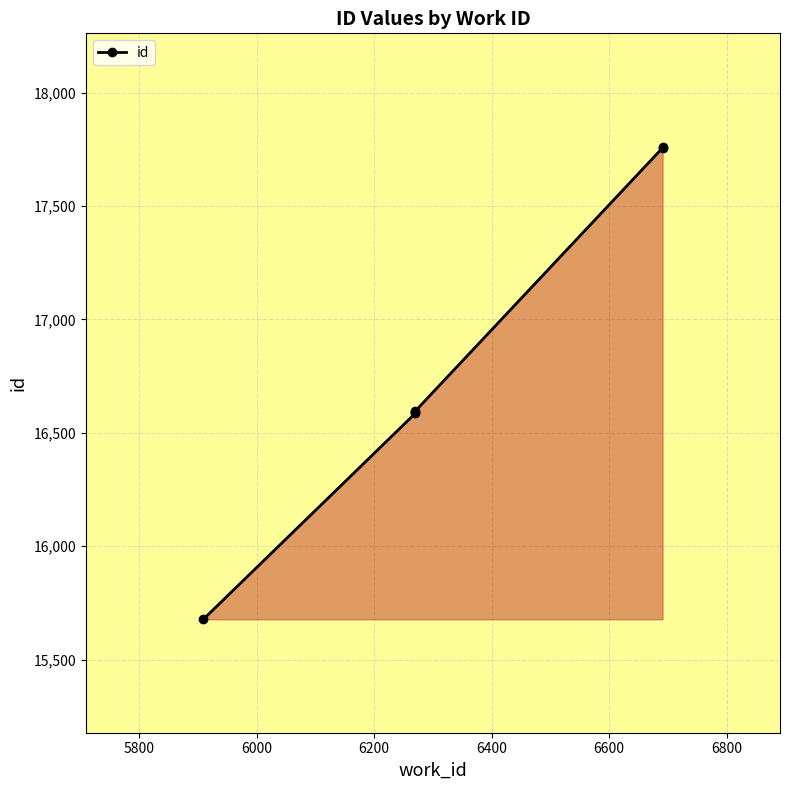

What is the maximum value shown in the chart?

17761